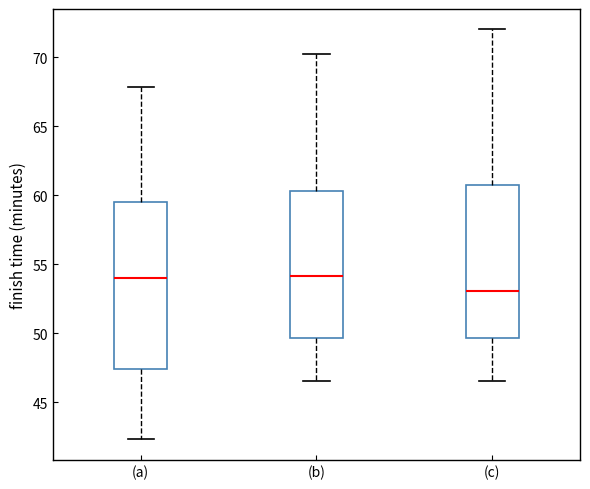

Which box is the tallest, from its lower edge to its upper edge?

(a)